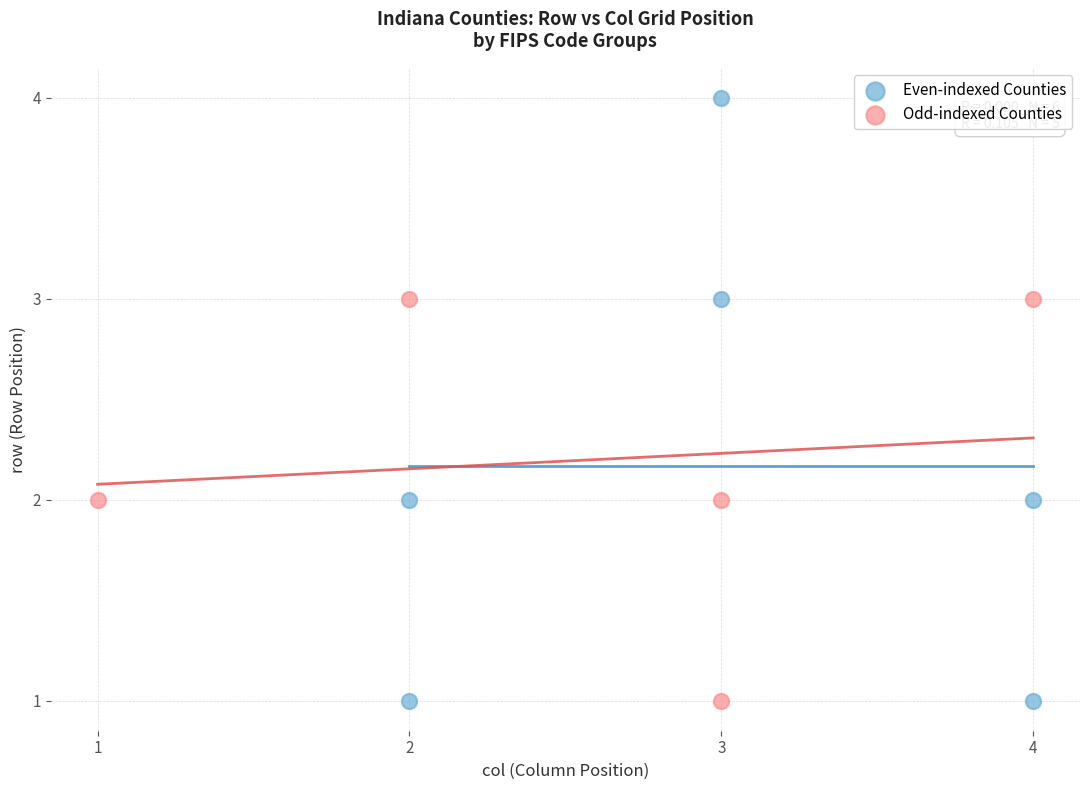

What are all the series names shown in the legend?

Even-indexed Counties, Odd-indexed Counties